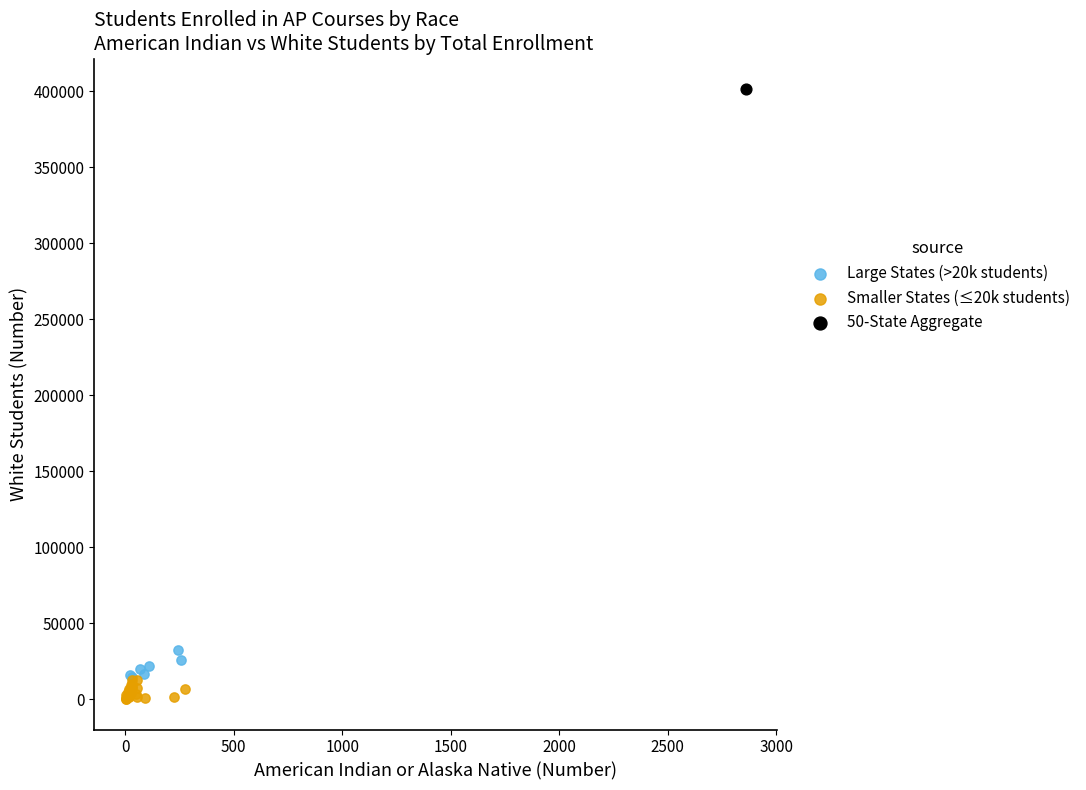

Which series reaches the minimum Y coordinate?

Smaller States (≤20k students)